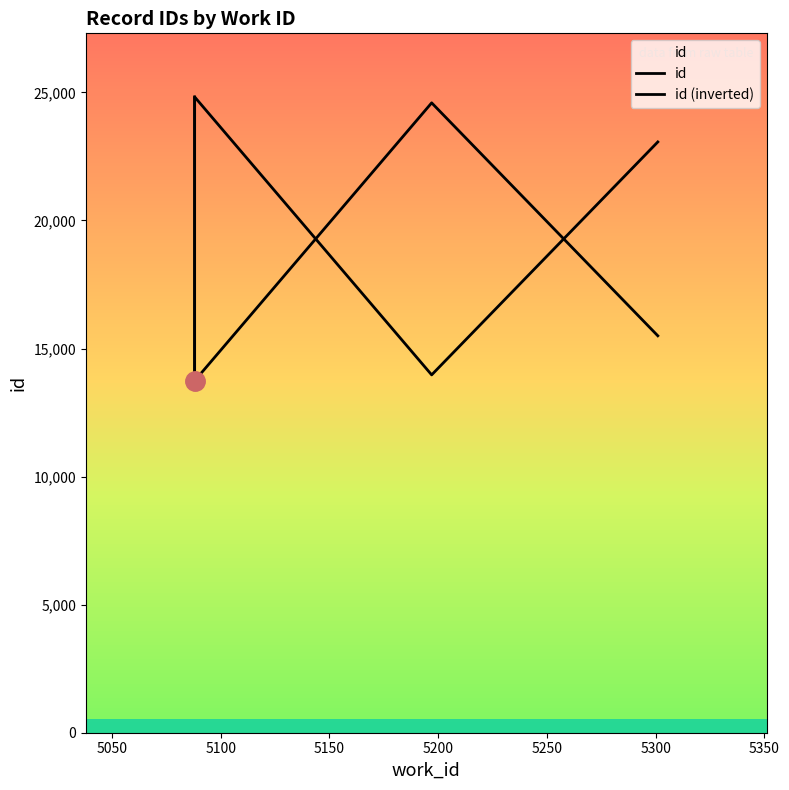

What is the total value across all series at 5100?

38565